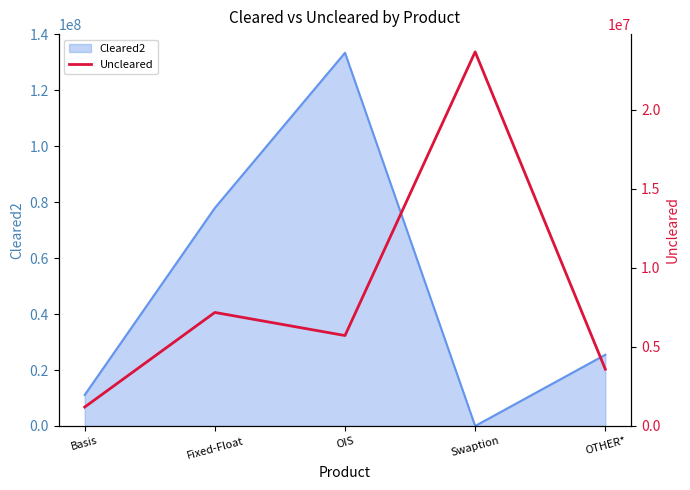

At which label does Cleared2 reach its peak?

OIS